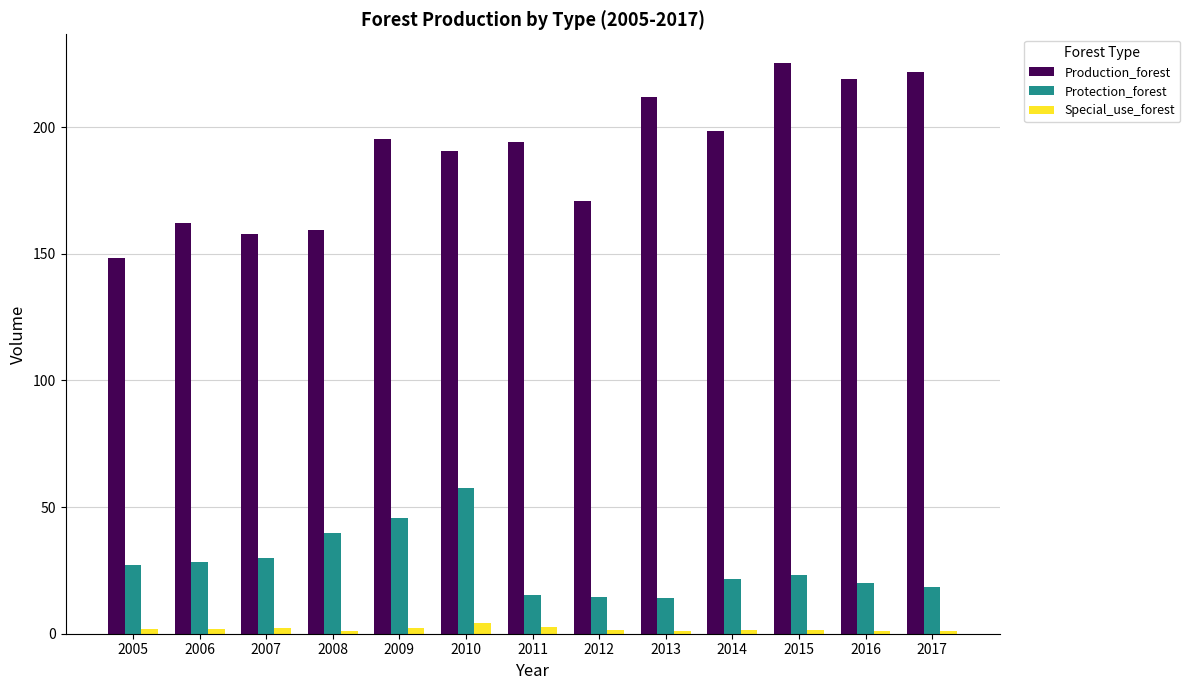

Which series has the largest total across all categories?

Production_forest